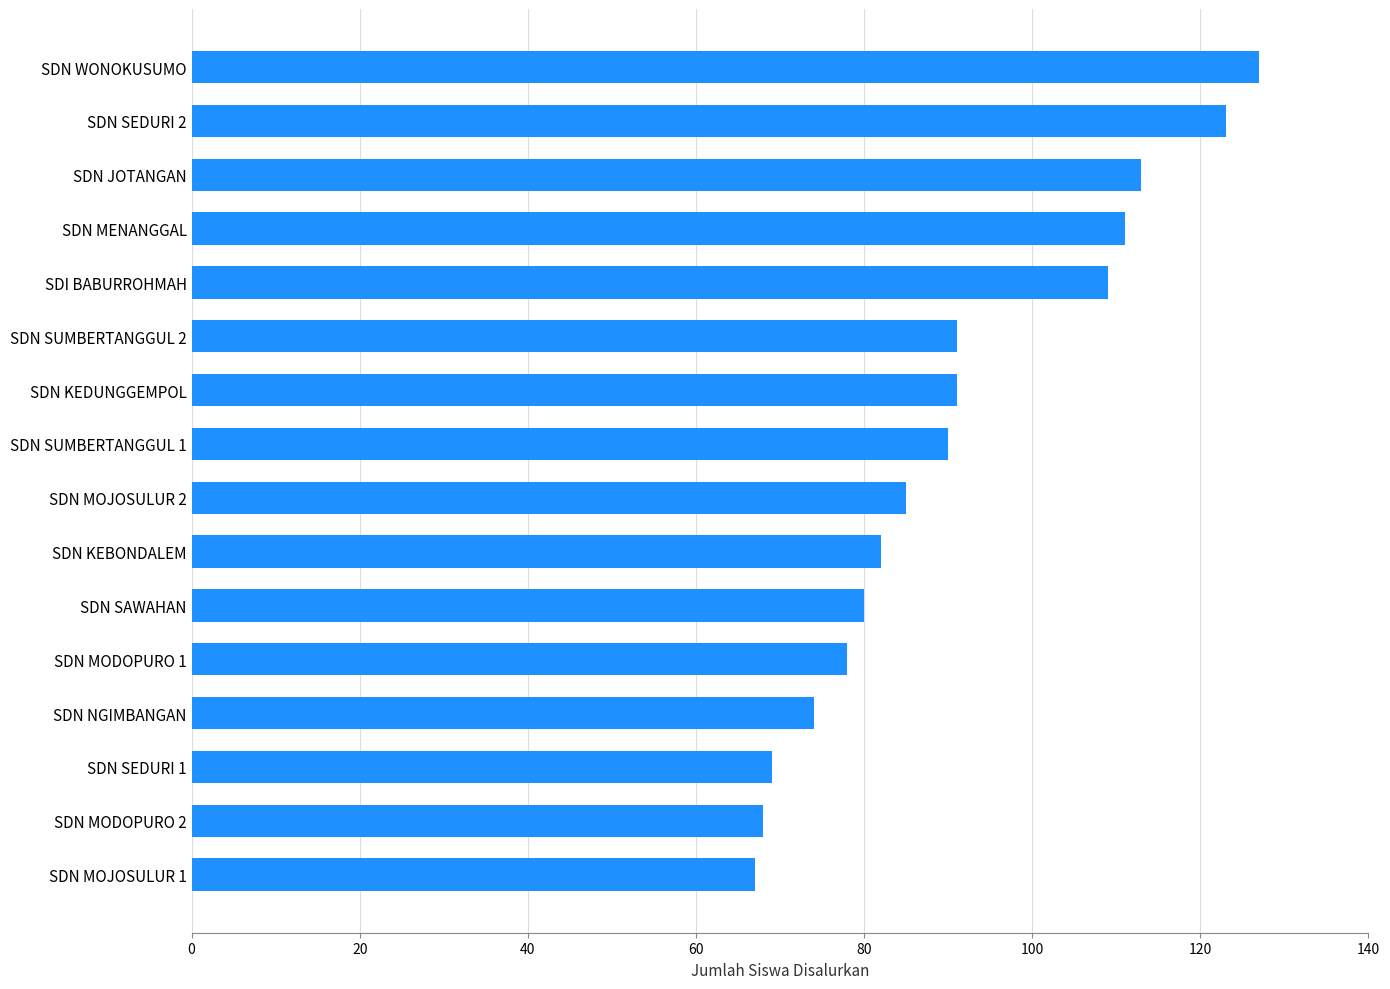

What is the ratio of the value at SDN KEBONDALEM to the value at SDN SUMBERTANGGUL 1?

0.9